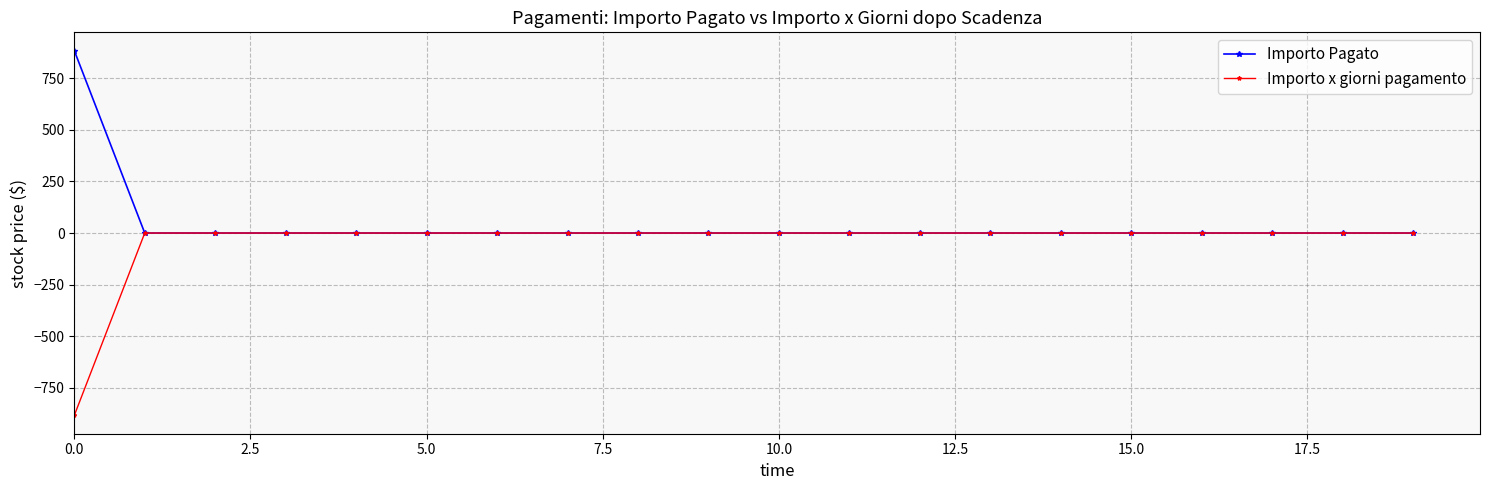

Which series has the largest total across all categories?

Importo Pagato